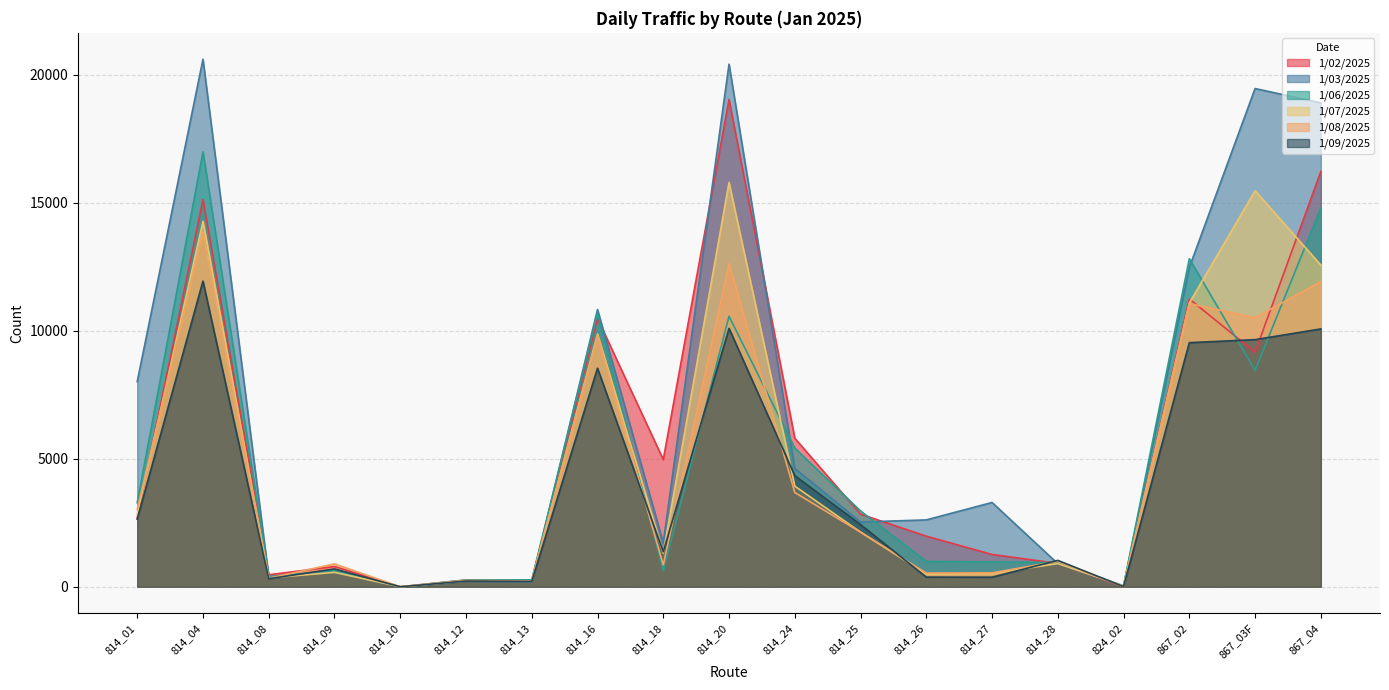

How many lines are shown in the chart?

6